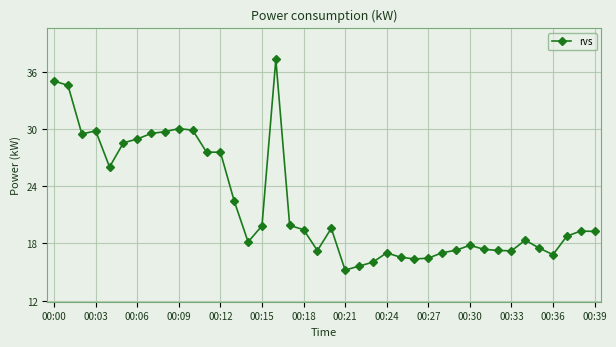

Does the chart display data point markers on the line(s)?

Yes